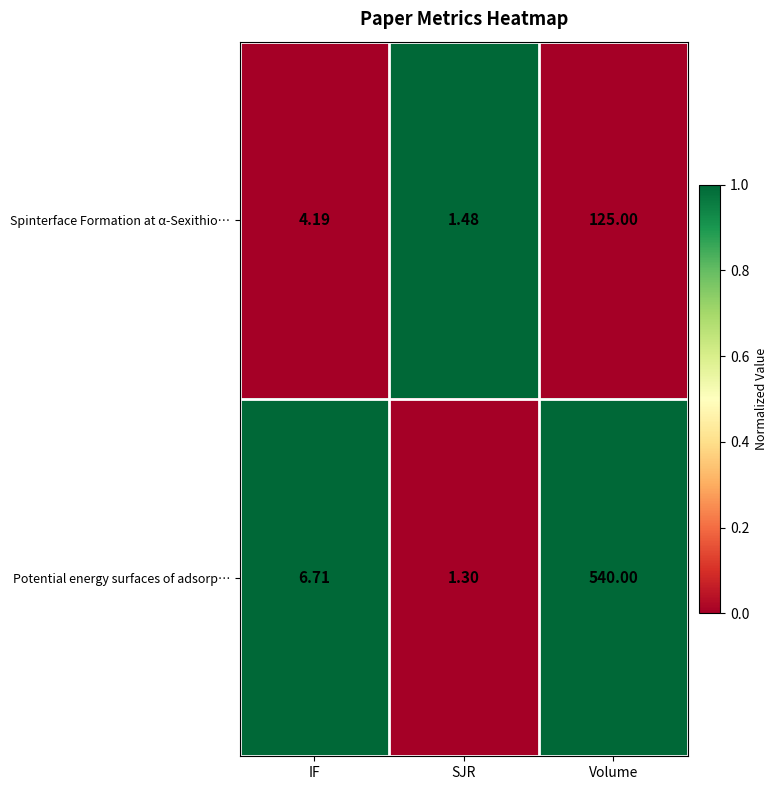

List the series in order of their overall mean, lowest first.

Spinterface Formation at α-Sexithio…, Potential energy surfaces of adsorp…